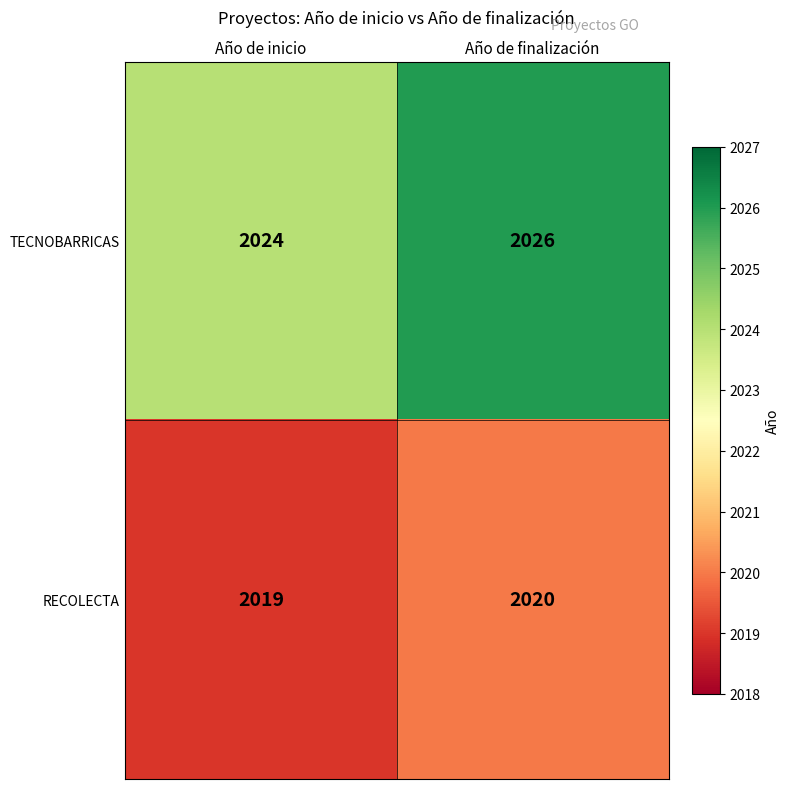

Which series has the largest range (max minus min)?

TECNOBARRICAS